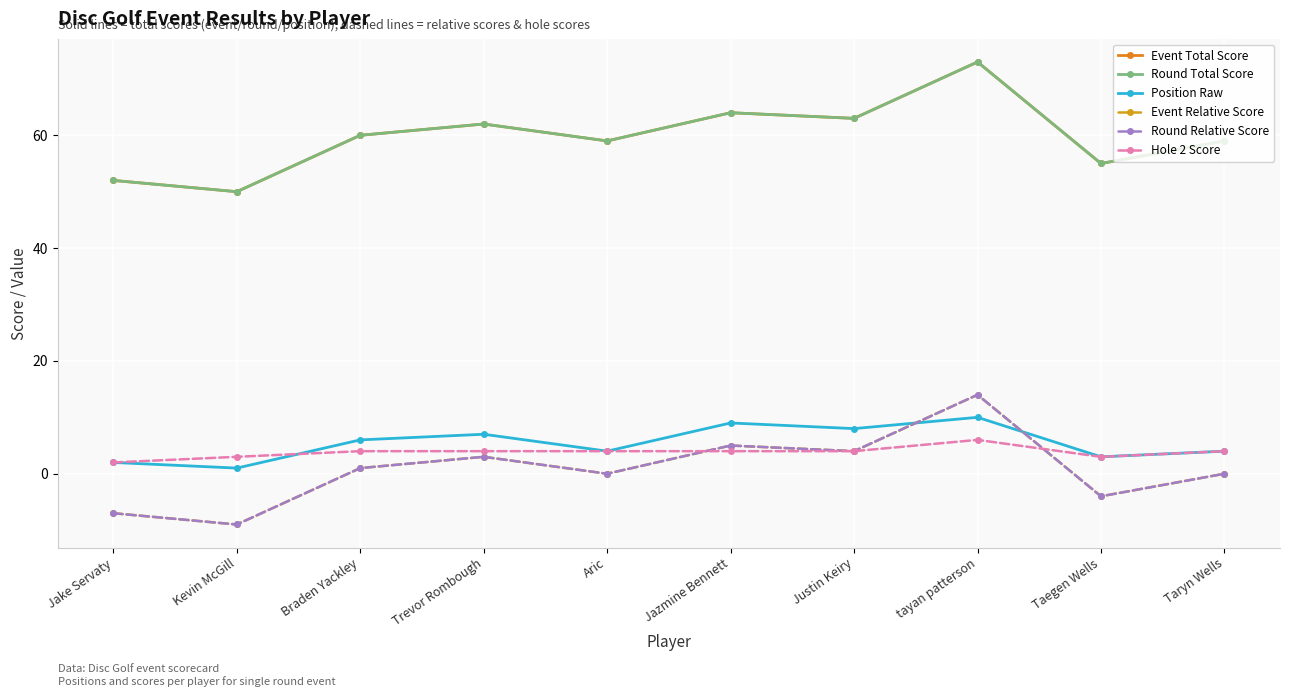

Which label corresponds to the smallest value in the chart?

Kevin McGill